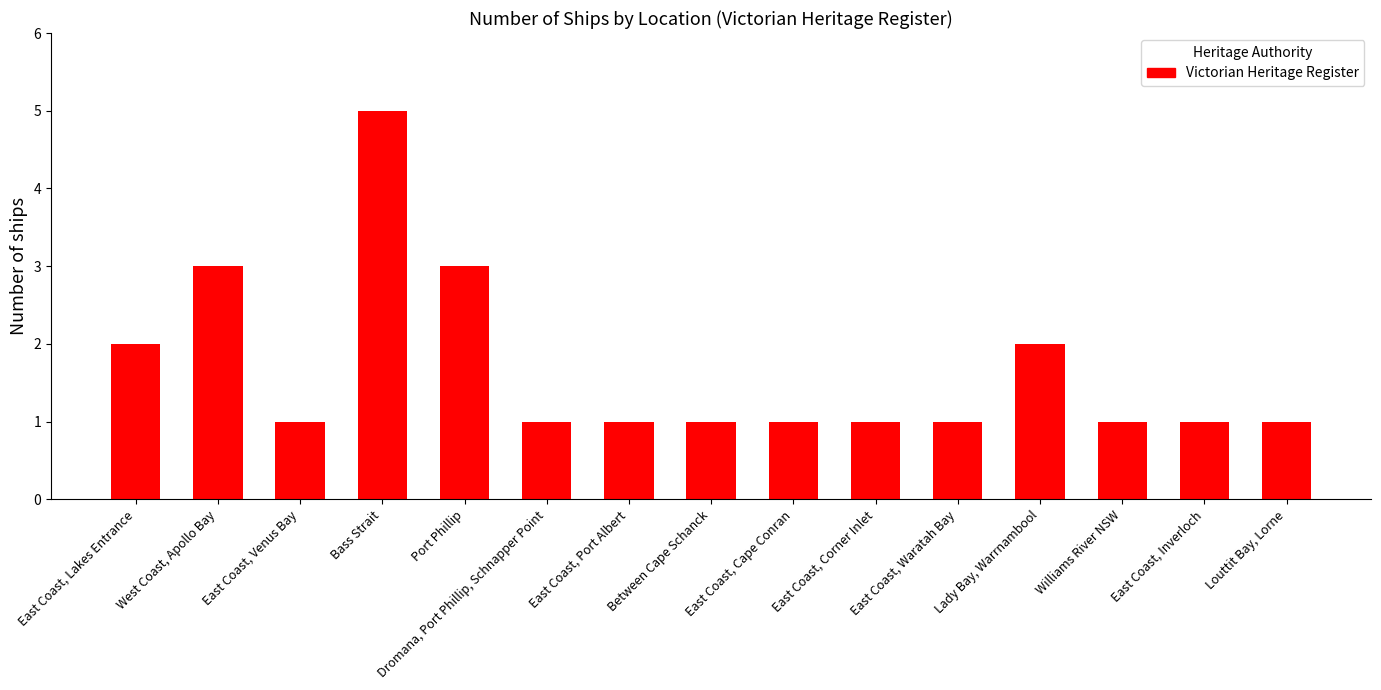

Are the bars horizontal?

No